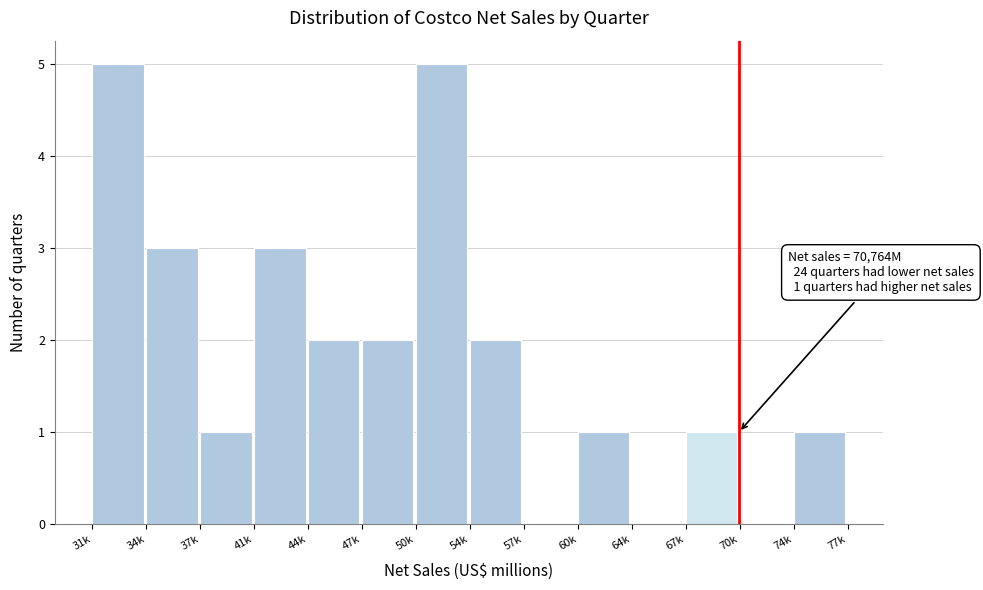

Reading left to right, what are all the values shown in this chart?

31k=5	34k=3	37k=1	41k=3	44k=2	47k=2	50k=5	54k=2	57k=0	60k=1	64k=0	67k=1	70k=0	74k=1